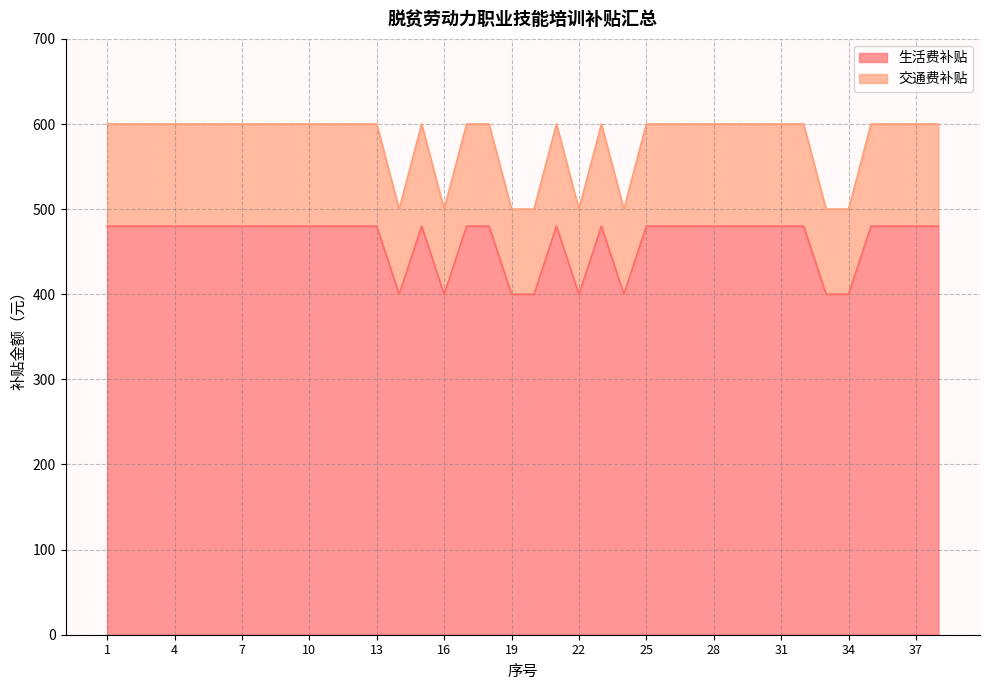

What is the spread (max minus min) of values at 22?

100